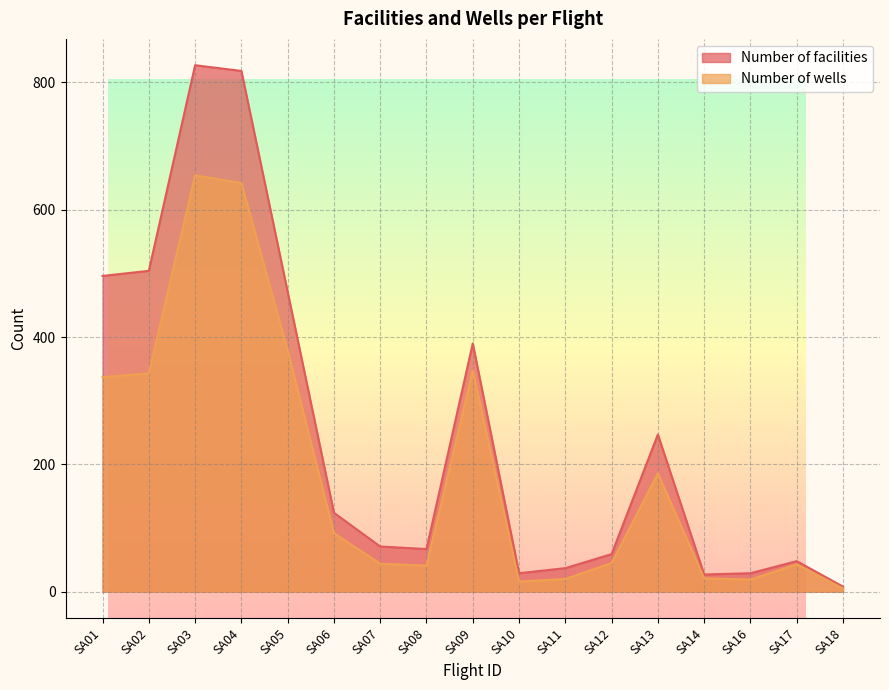

List the series in order of their peak value, highest first.

Number of facilities, Number of wells